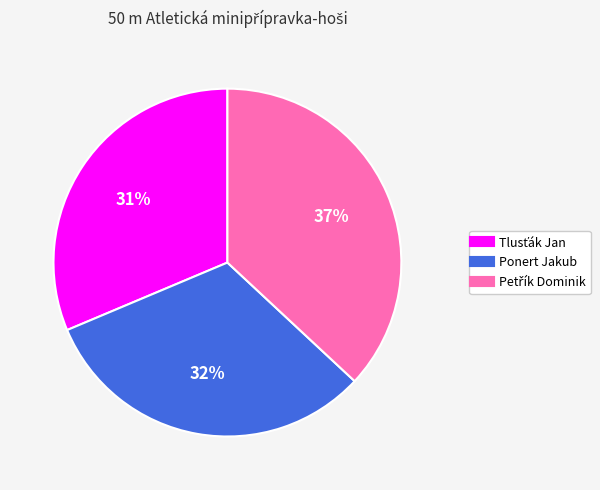

True or false: Ponert Jakub accounts for 32% of the total.

True